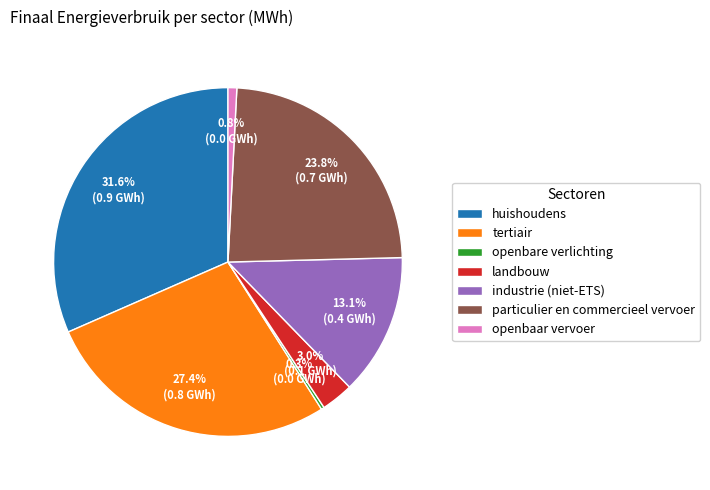

What percentage is the tertiair slice, to the nearest percent?

27%